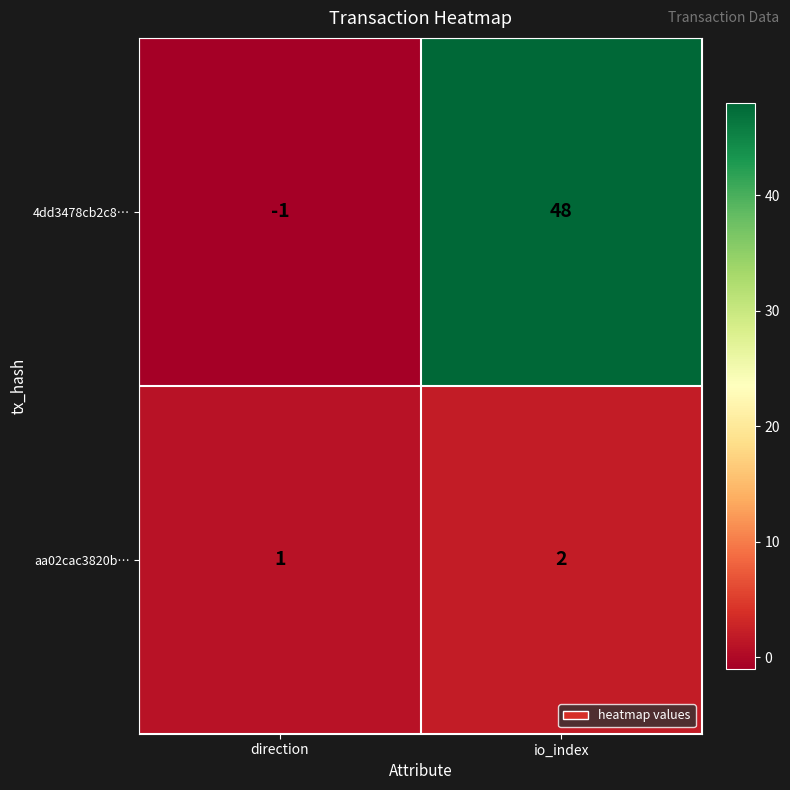

List the series in order of their peak value, highest first.

4dd3478cb2c8…, aa02cac3820b…